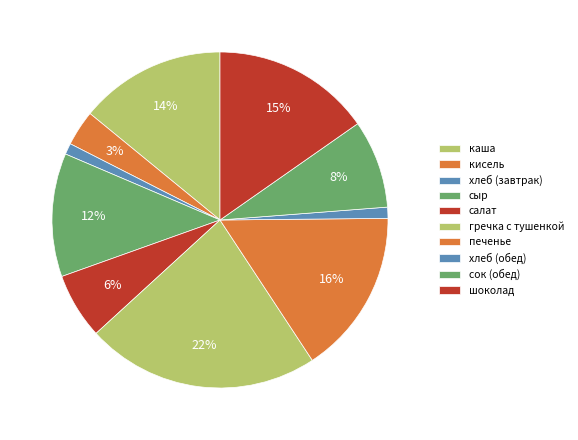

What percentage is the печенье slice, to the nearest percent?

16%